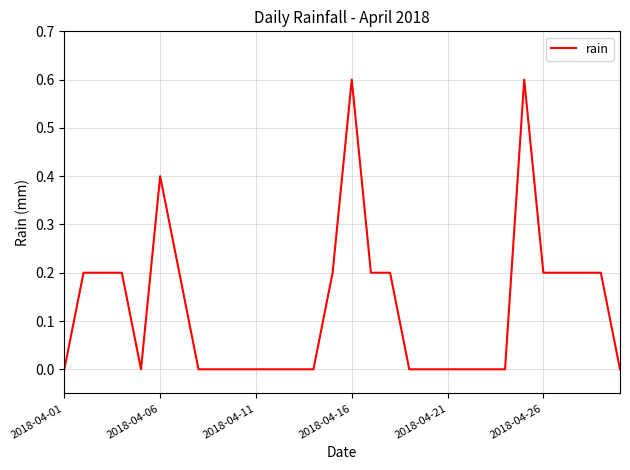

What is the difference between the maximum and minimum values?

0.6